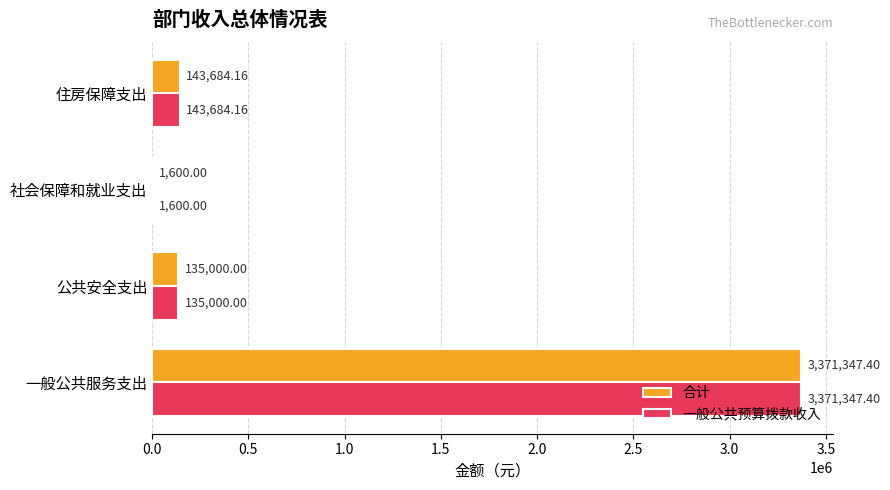

Is the value of 一般公共预算拨款收入 at 社会保障和就业支出 greater than the value of 合计 at 公共安全支出?

No